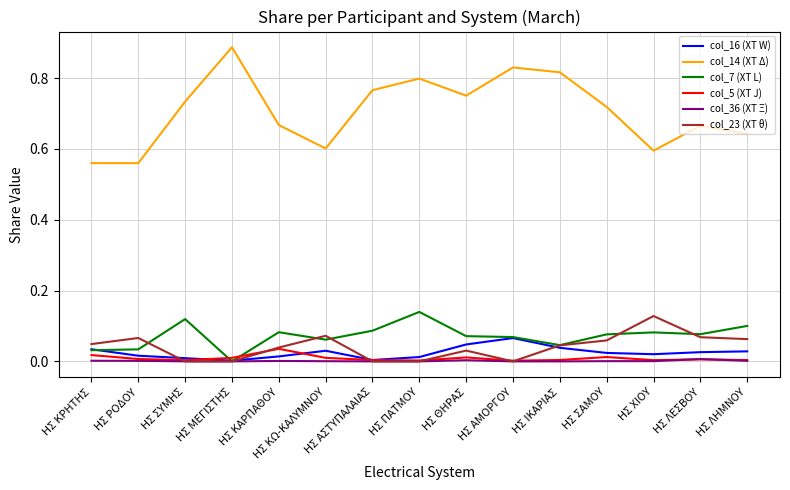

At which category does the chart reach its peak across all series?

ΗΣ ΜΕΓΙΣΤΗΣ